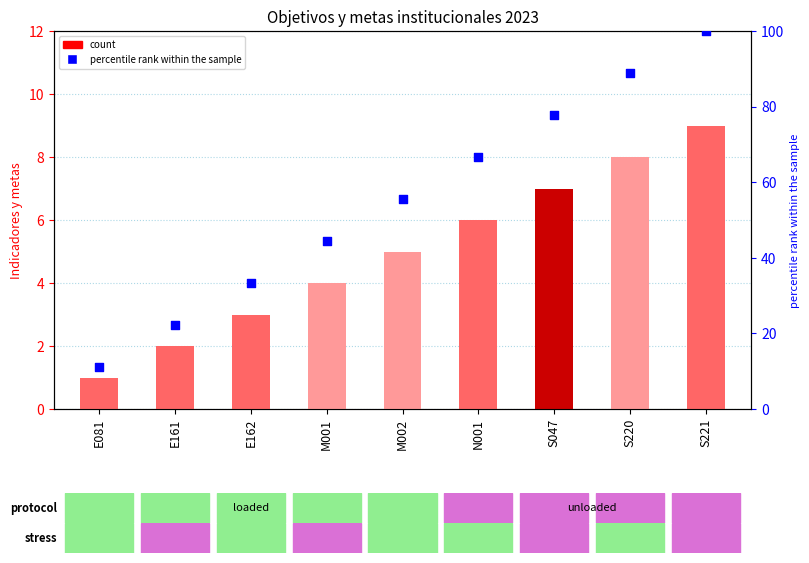

Which series has the largest total across all categories?

percentile rank within the sample